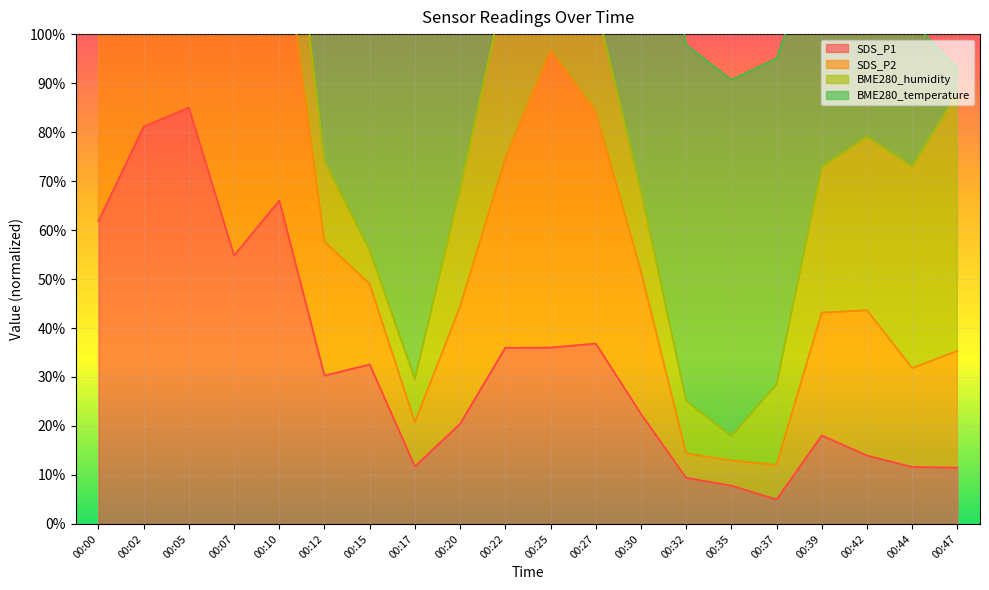

Count the number of categories in the chart.

20